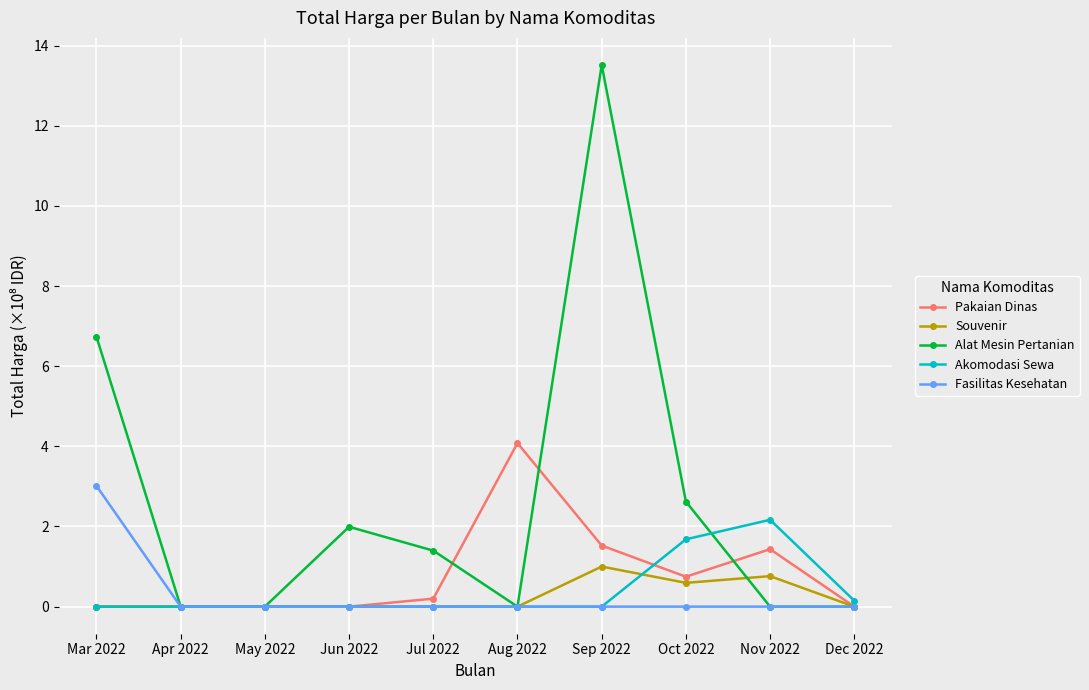

What is the difference between the Souvenir values at Jun 2022 and Sep 2022?

1.0